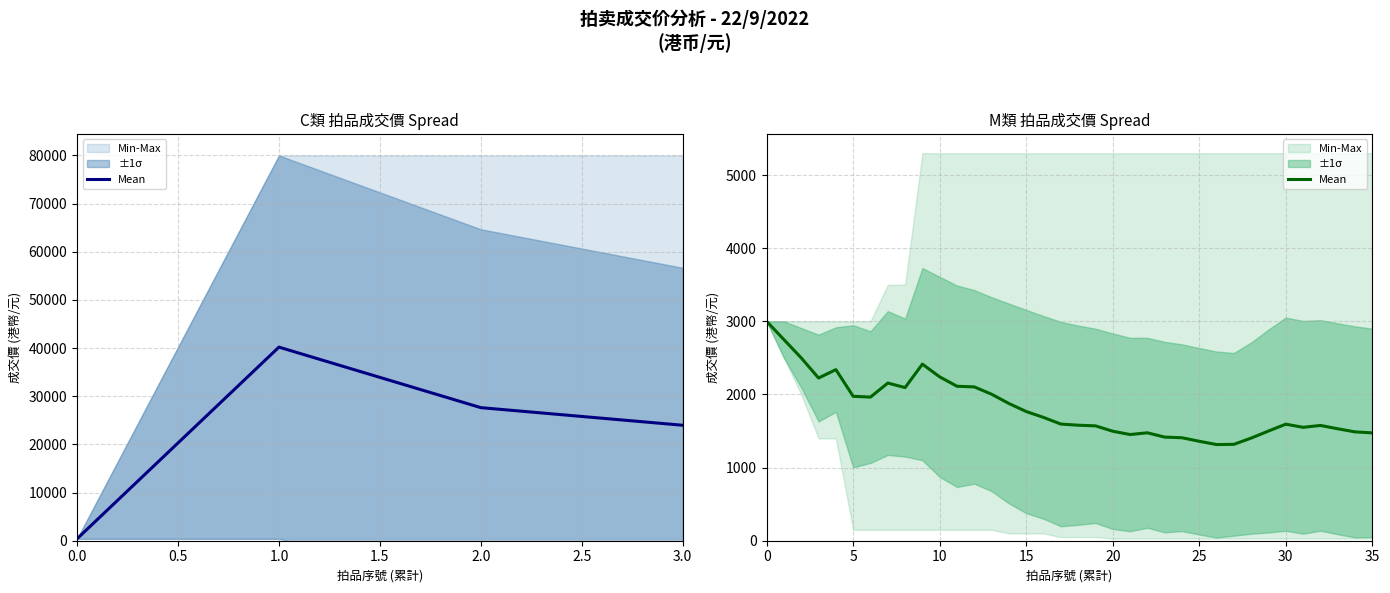

Between 17 and 10, which is larger?

10